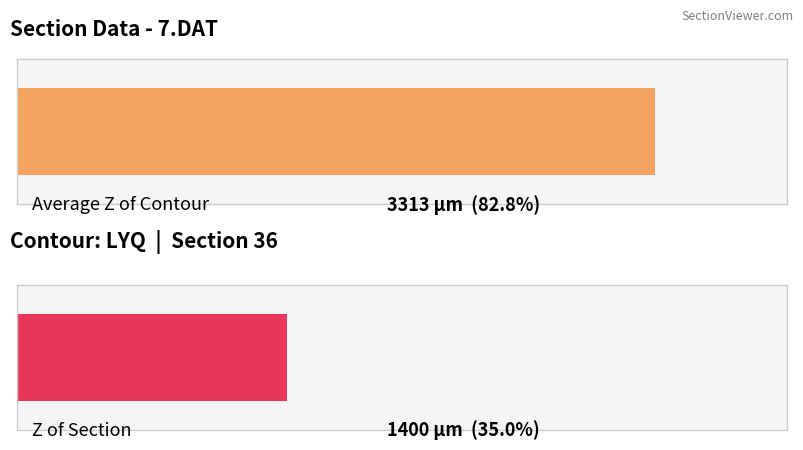

True or false: the data shows 1400 at Z of Section.

True